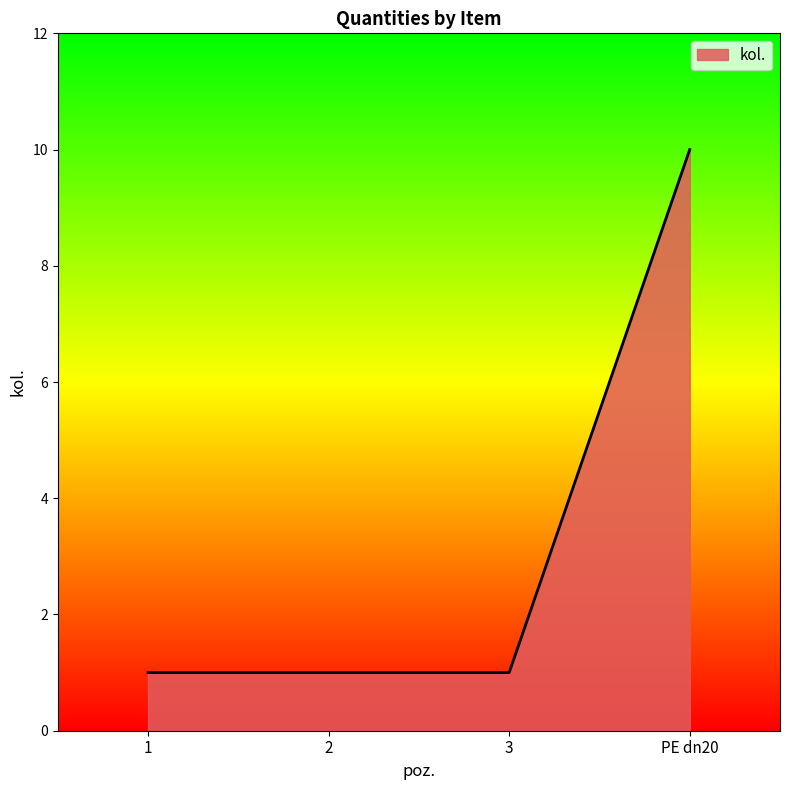

Is it true that the value at 3 is 1?

True